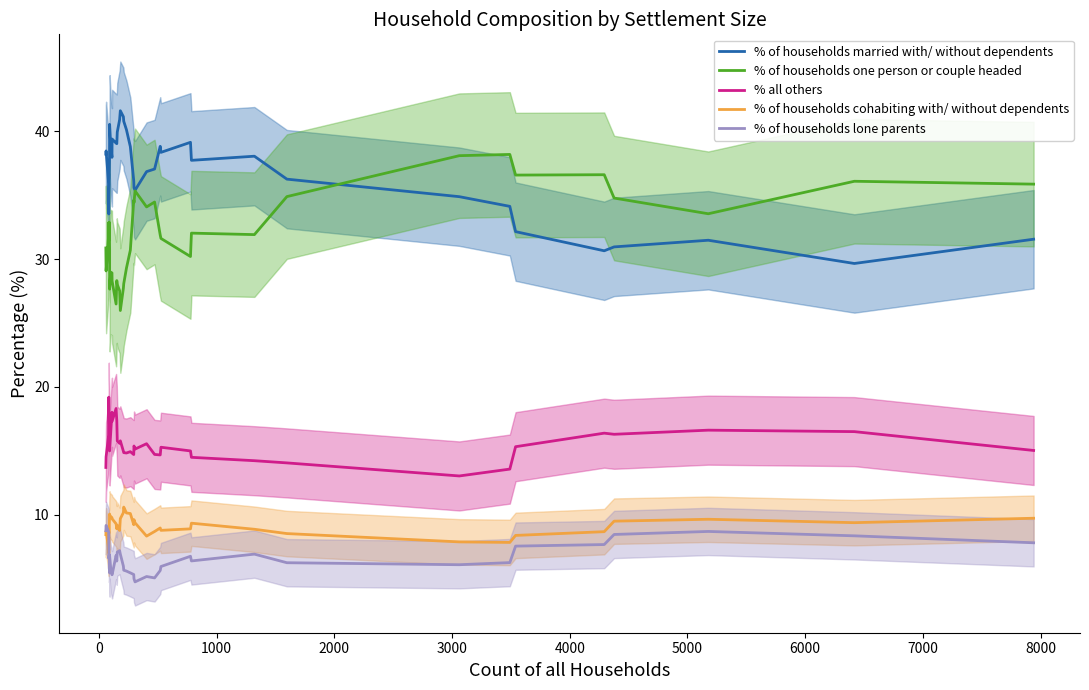

In % of households married with/ without dependents, how many points are lower than both neighbors (excluding endpoints)?

8